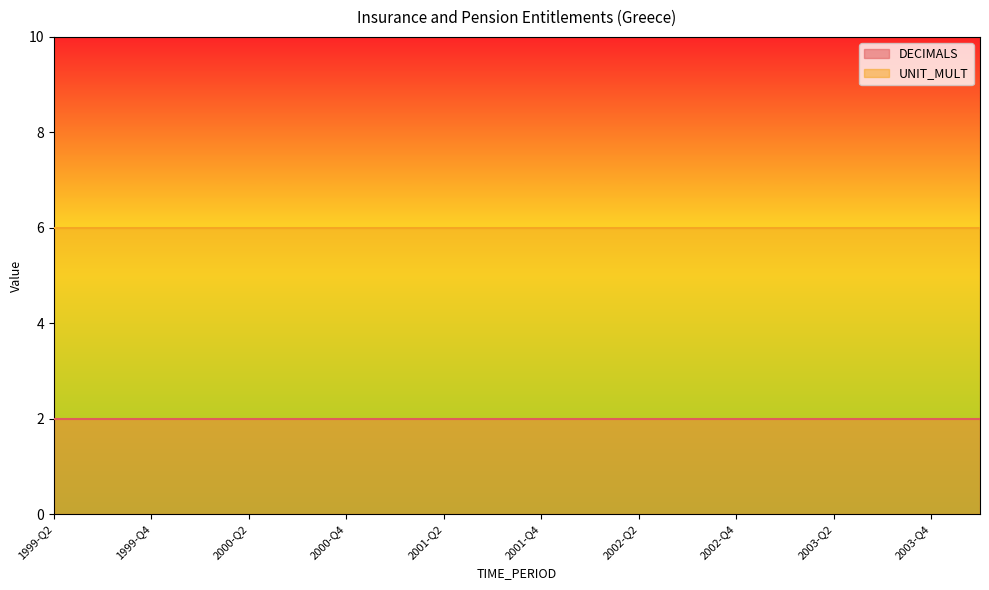

True or false: UNIT_MULT and DECIMALS cross at least once.

False